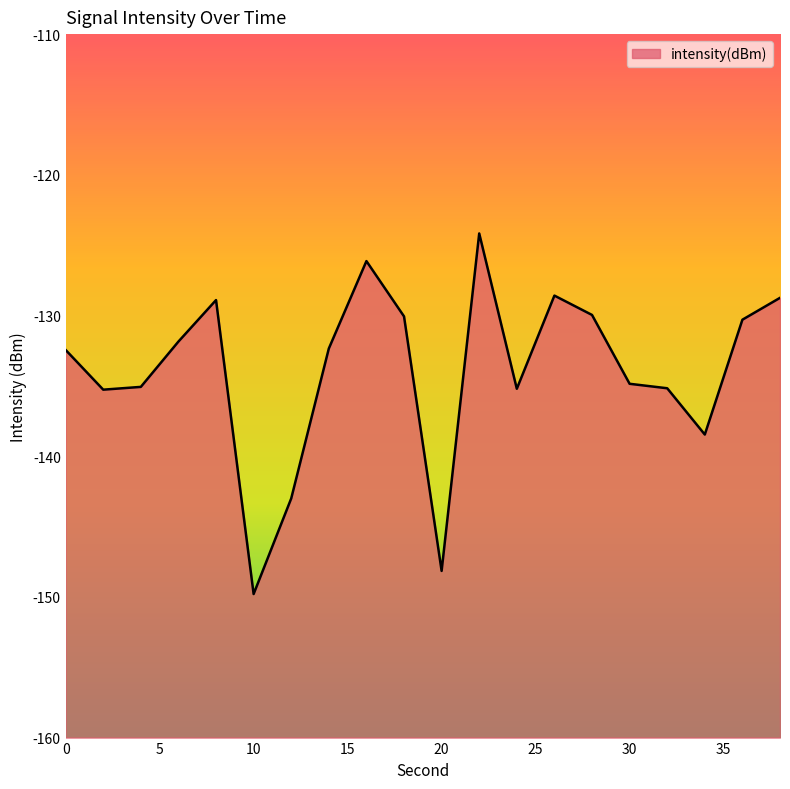

The chart shows a value of -135.3 at 2. True or false?

True